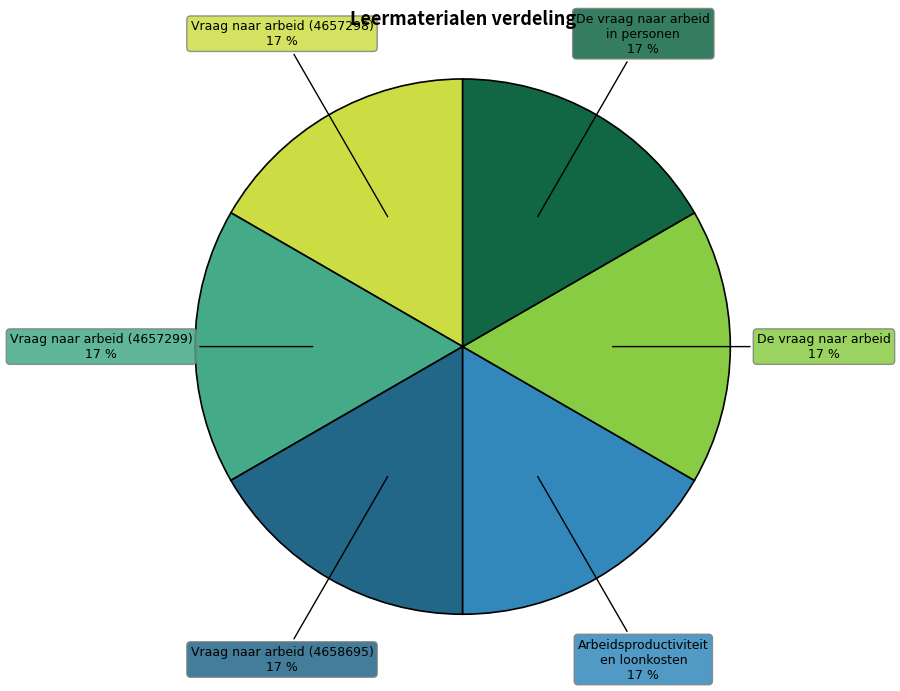

Is there any slice that represents more than half of the pie?

No